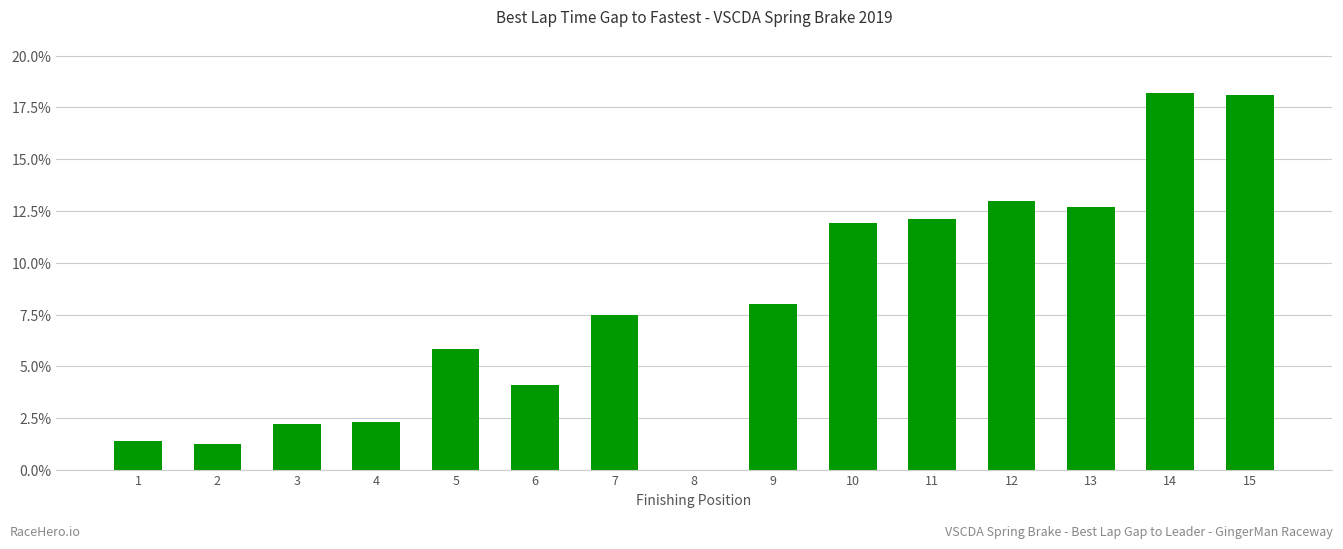

What is the change in value from 13 to 15?

+5.4